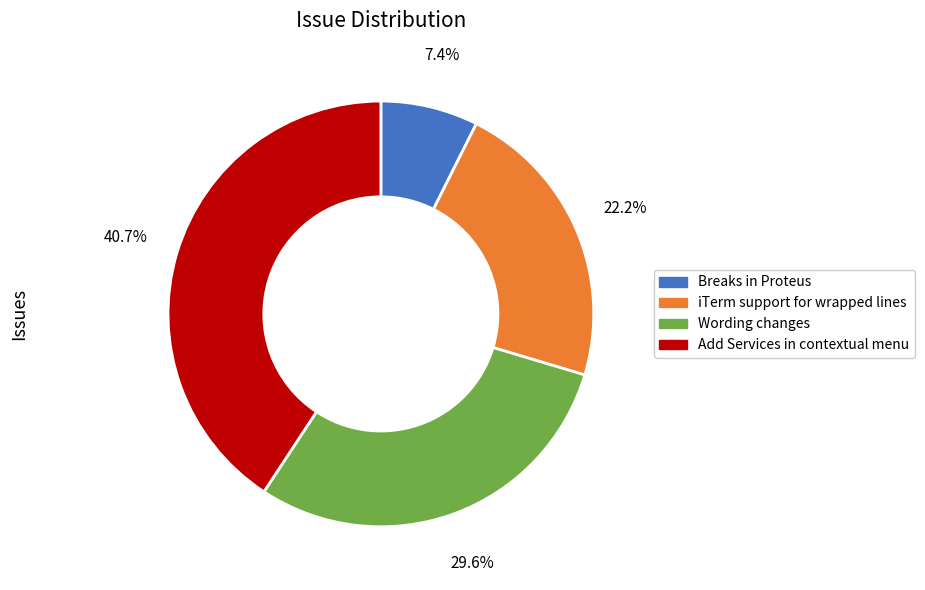

To the nearest percent, what is the average slice percentage?

25%